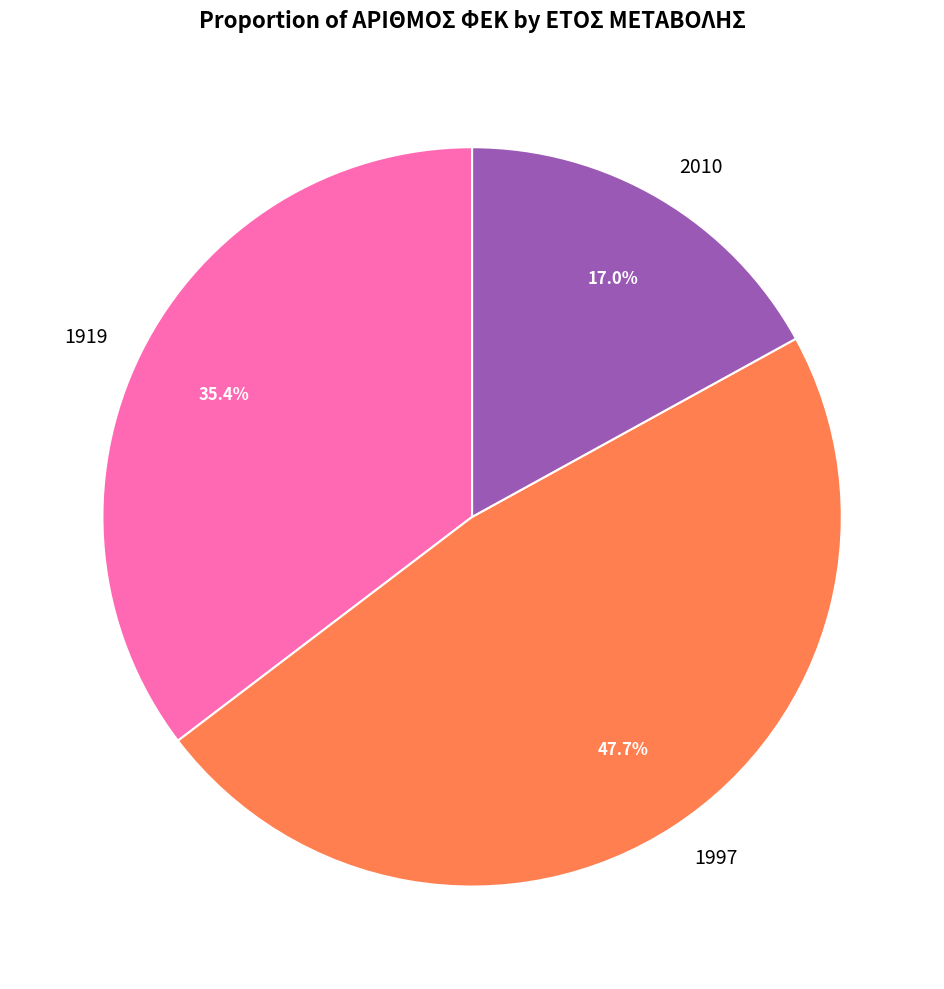

True or false: 2010 accounts for 11% of the total.

False